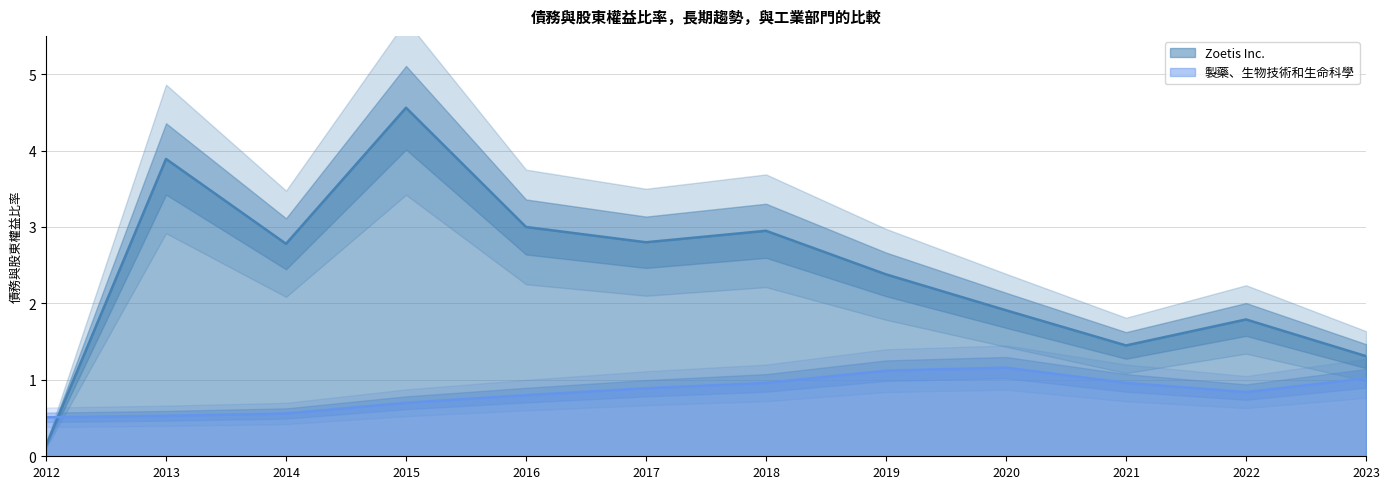

The 製藥、生物技術和生命科學 series shows 0.9 at 2012. True or false?

False